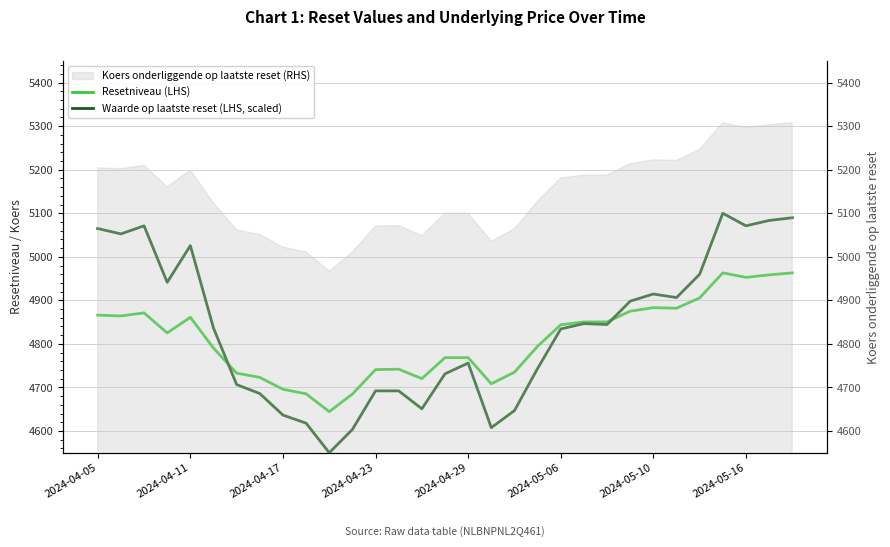

True or false: Waarde op laatste reset (LHS, scaled) has a value of 2576.3 at 18.

False